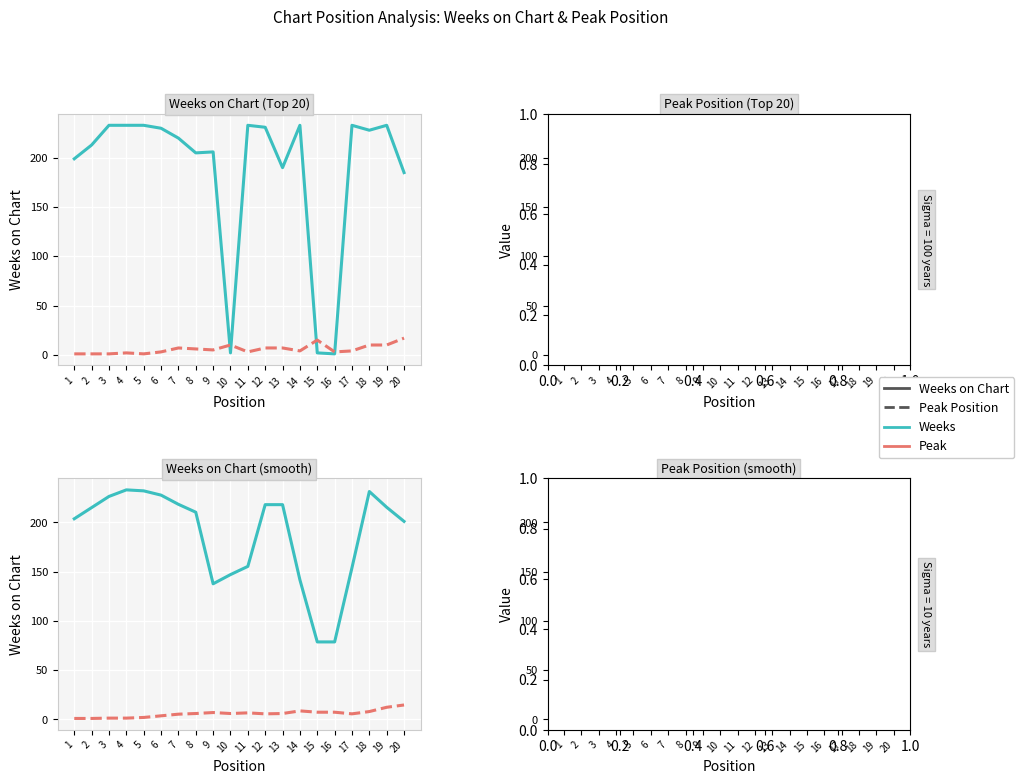

Reading right to left, list all the values displayed in this chart.

Weeks on Chart: 20=201.0	19=215.3	18=231.3	17=154.0	16=78.7	15=78.7	14=141.7	13=218.0	12=218.0	11=155.3	10=147.0	9=137.7	8=210.3	7=218.3	6=227.7	5=232.0	4=233.0	3=226.3	2=215.0	1=203.7
Peak Position: 20=14.7	19=12.3	18=8.0	17=5.7	16=7.3	15=7.3	14=8.7	13=6.0	12=5.7	11=6.7	10=6.0	9=7.0	8=6.0	7=5.3	6=3.7	5=2.0	4=1.3	3=1.3	2=1.0	1=1.0